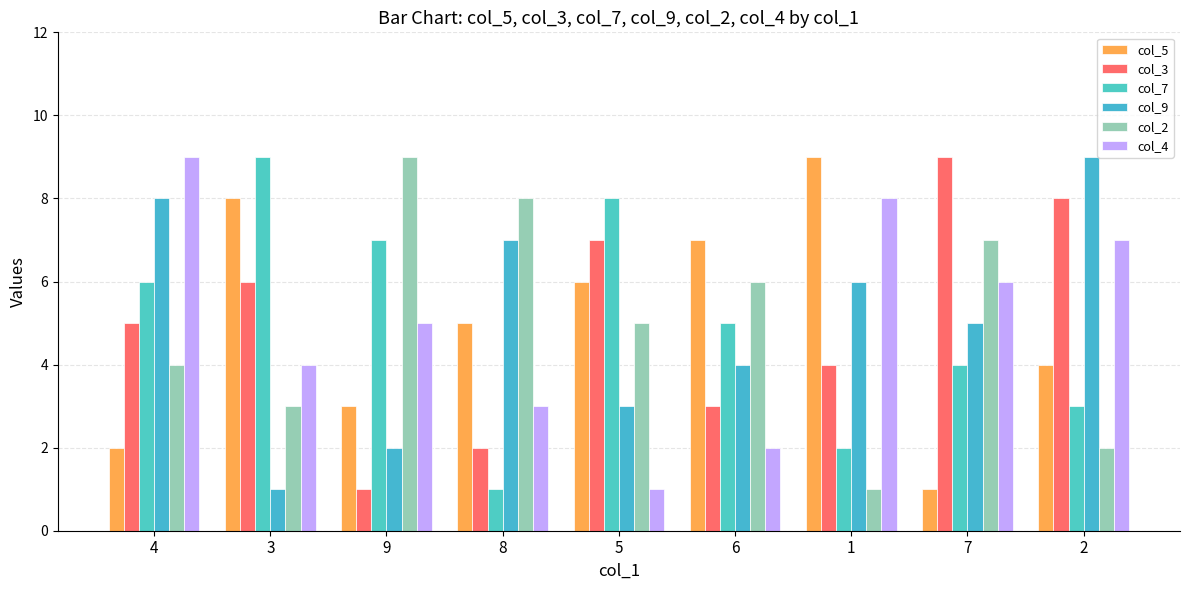

What is the label of the 3rd bar from the left?

9